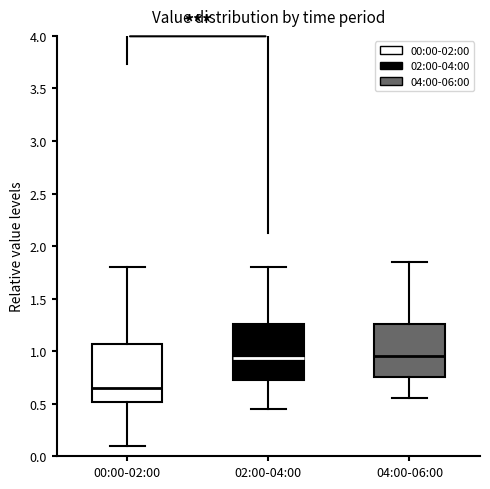

Where is the upper edge of the box for 00:00-02:00 on the y-axis? The values are not printed on the chart, so give them approximately, as read against the axis.

1.05